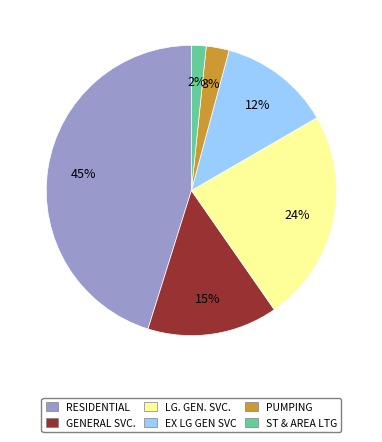

Combined, do PUMPING and ST & AREA LTG account for over 50%?

No